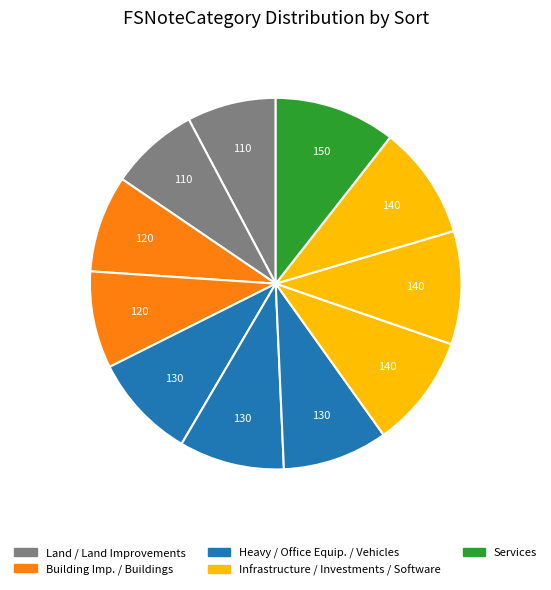

To the nearest percent, what is the average slice percentage?

9%